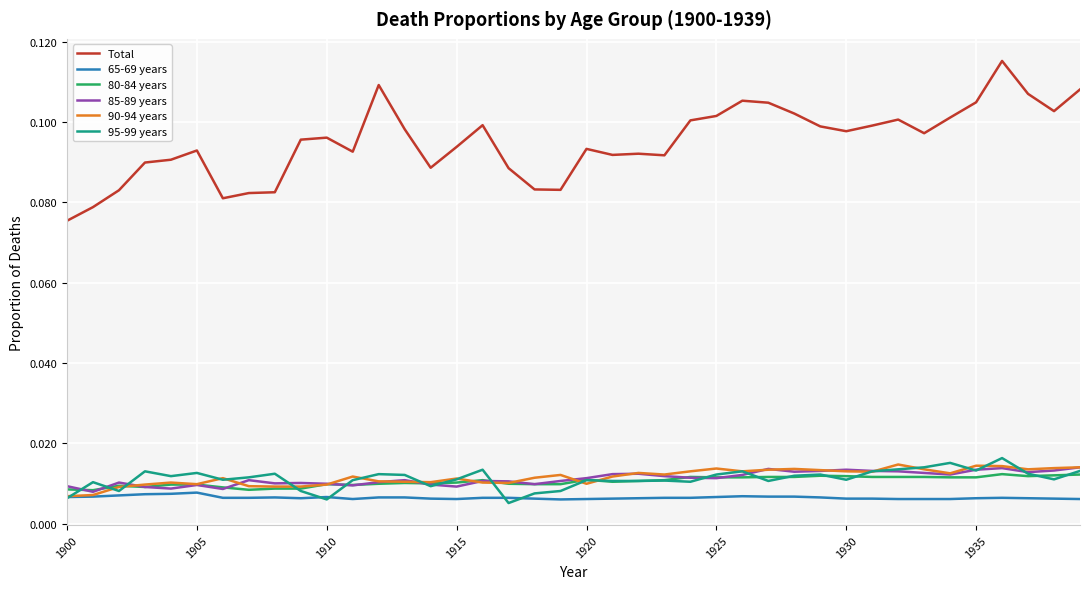

What are all the series names shown in the legend?

Total, 65-69 years, 80-84 years, 85-89 years, 90-94 years, 95-99 years